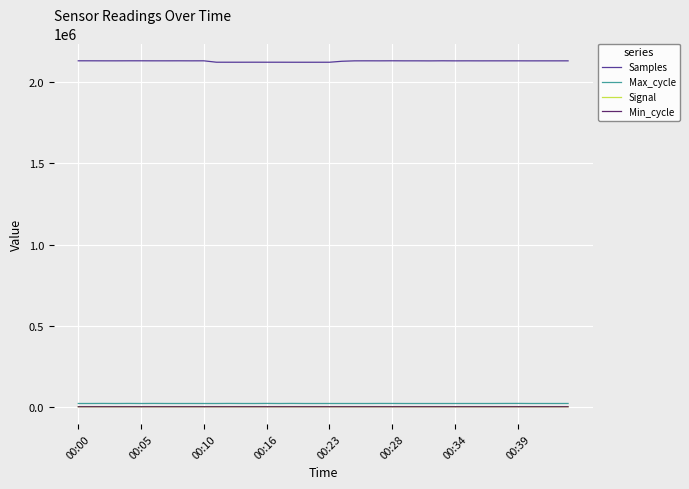

What is the greatest value displayed?

2132711